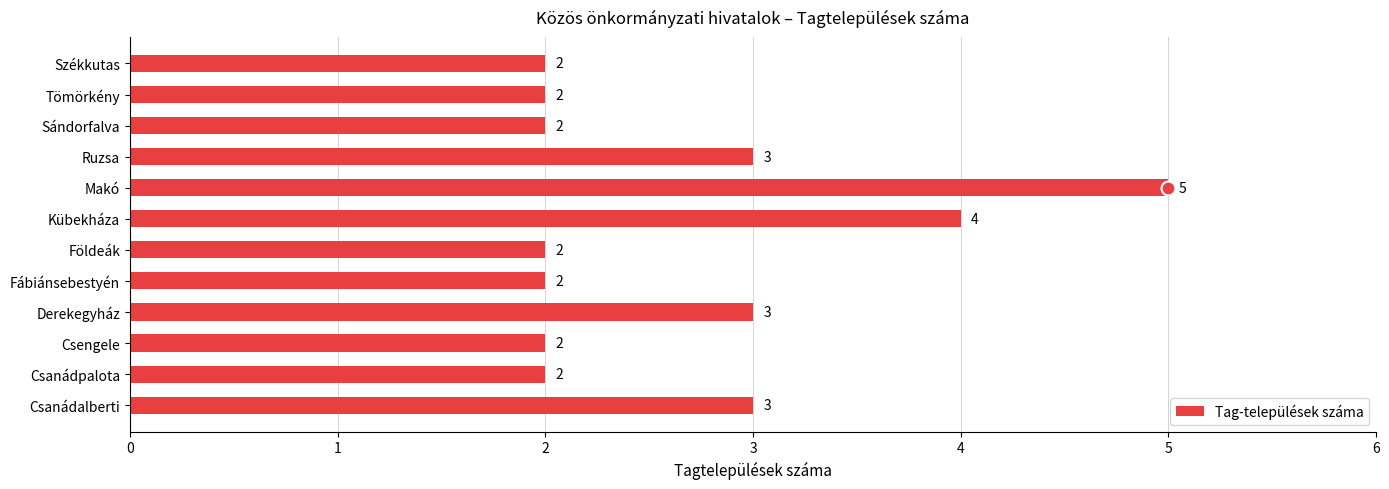

How many data points does each series have?

12